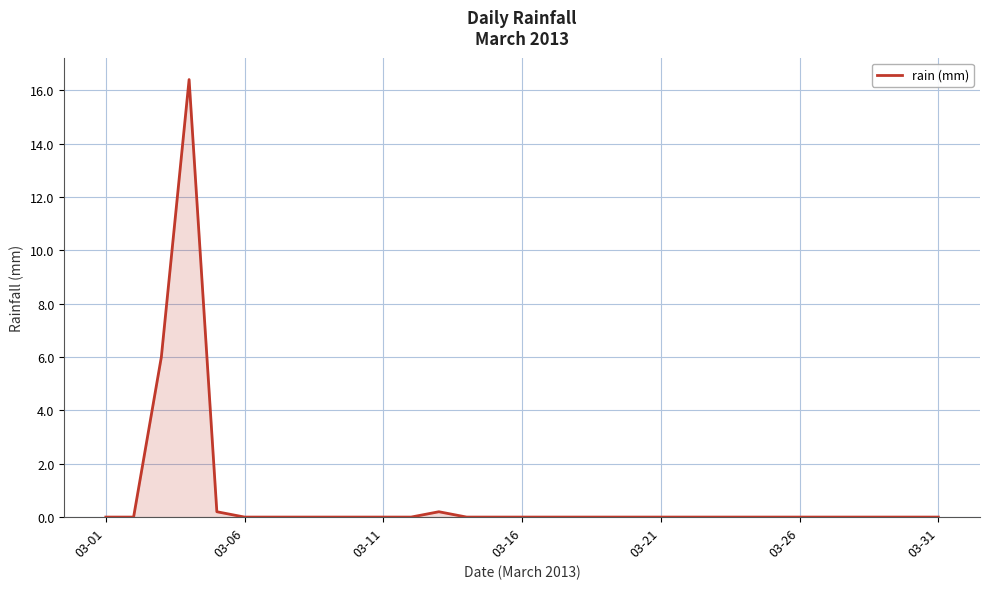

What is the average value?

0.7